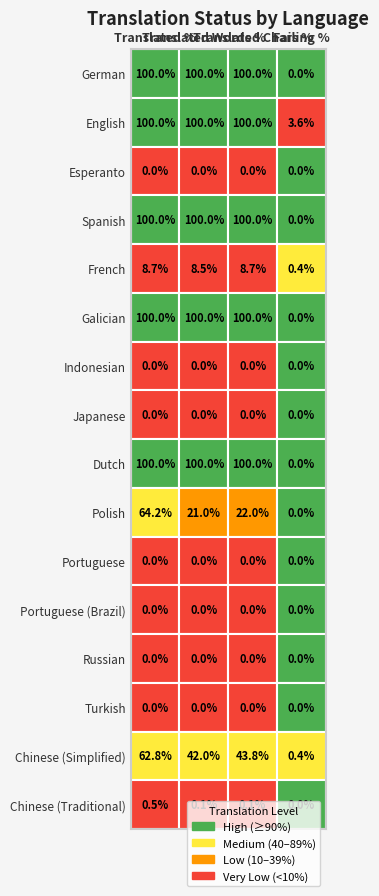

At which label is translated_percent closest to 50?

Chinese (Simplified)